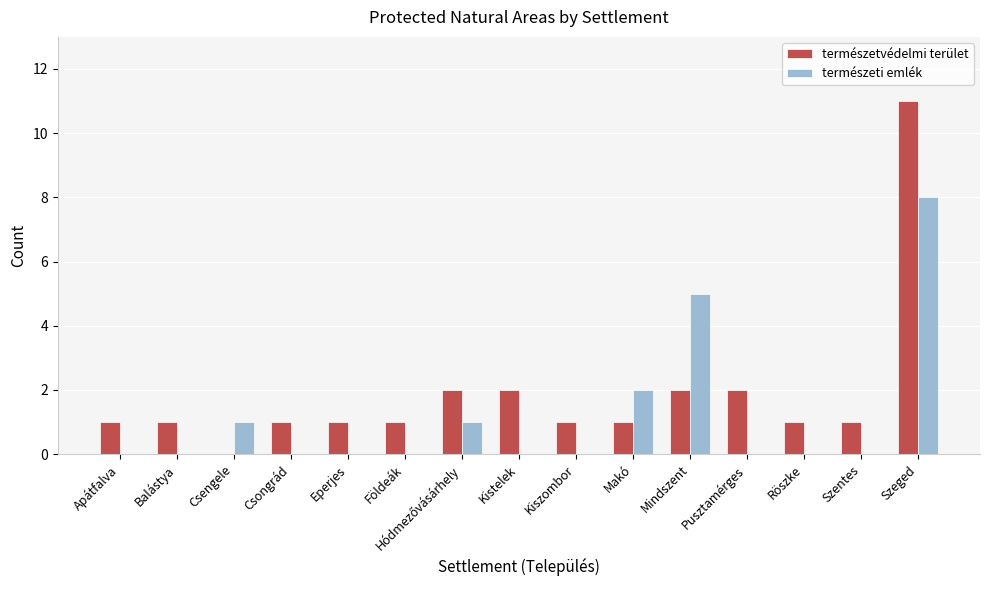

Is the value of természeti emlék at Szeged greater than the value of természetvédelmi terület at Csengele?

Yes